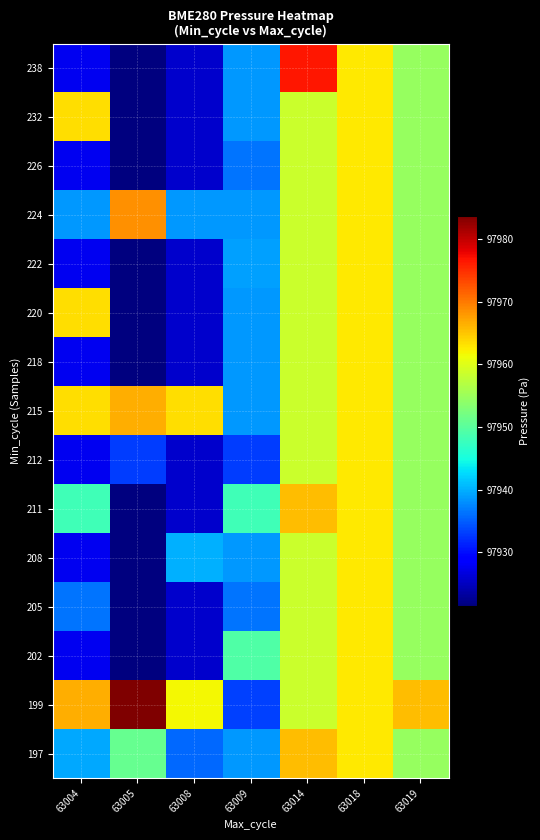

Which has a higher value, 63008 or 63005?

63005